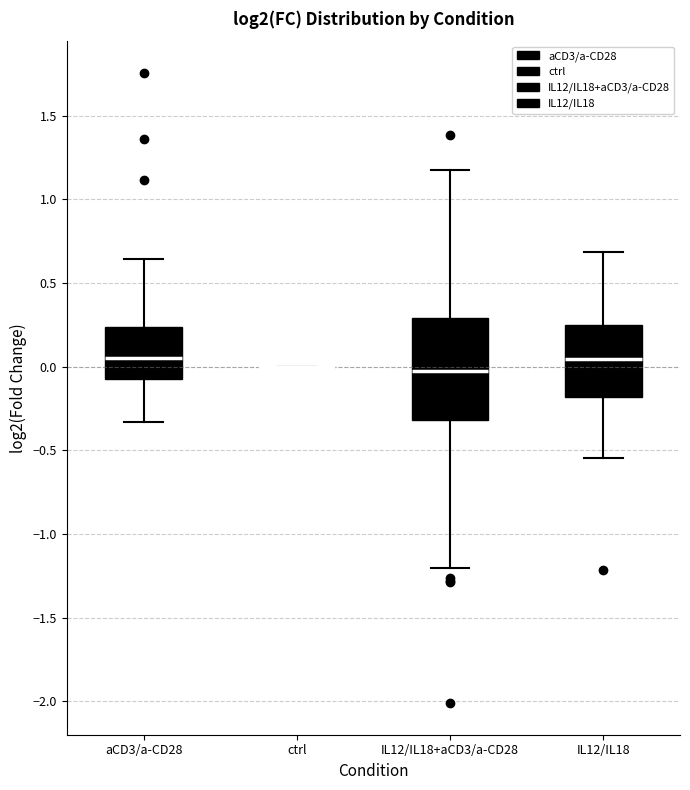

Reading left to right, read every box against the y-axis: the position of its median line, the range the box covers, and the ends of its whiskers. The values are not printed on the chart, so give them approximately, as read against the axis.

aCD3/a-CD28: median 0.05, box -0.05 to 0.25, whiskers -0.35 to 0.65
ctrl: box collapsed to a line at 0.00, whiskers 0.00 to 0.00
IL12/IL18+aCD3/a-CD28: median 0.00, box -0.30 to 0.30, whiskers -1.20 to 1.20
IL12/IL18: median 0.05, box -0.20 to 0.25, whiskers -0.55 to 0.70